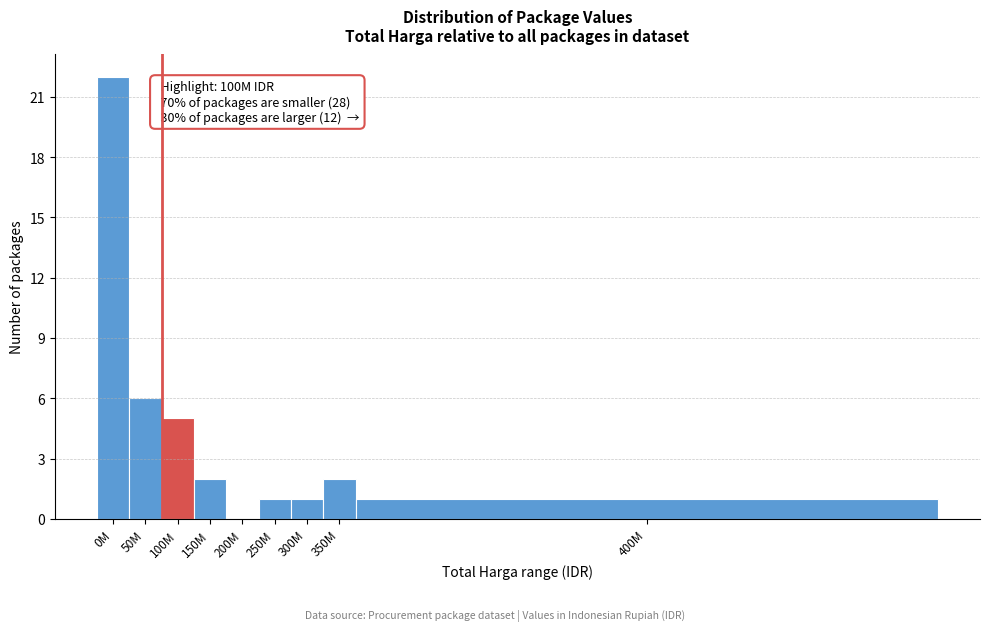

Reading right to left, list all the values displayed in this chart.

400M=1	350M=2	300M=1	250M=1	200M=0	150M=2	100M=5	50M=6	0M=22